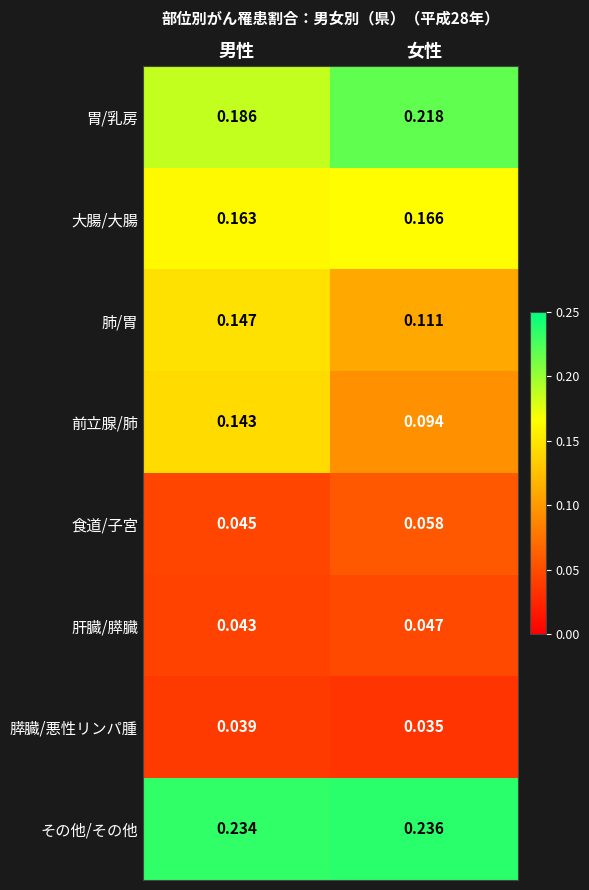

At 女性, list the series in order from largest to smallest.

その他/その他, 胃/乳房, 大腸/大腸, 肺/胃, 前立腺/肺, 食道/子宮, 肝臓/膵臓, 膵臓/悪性リンパ腫